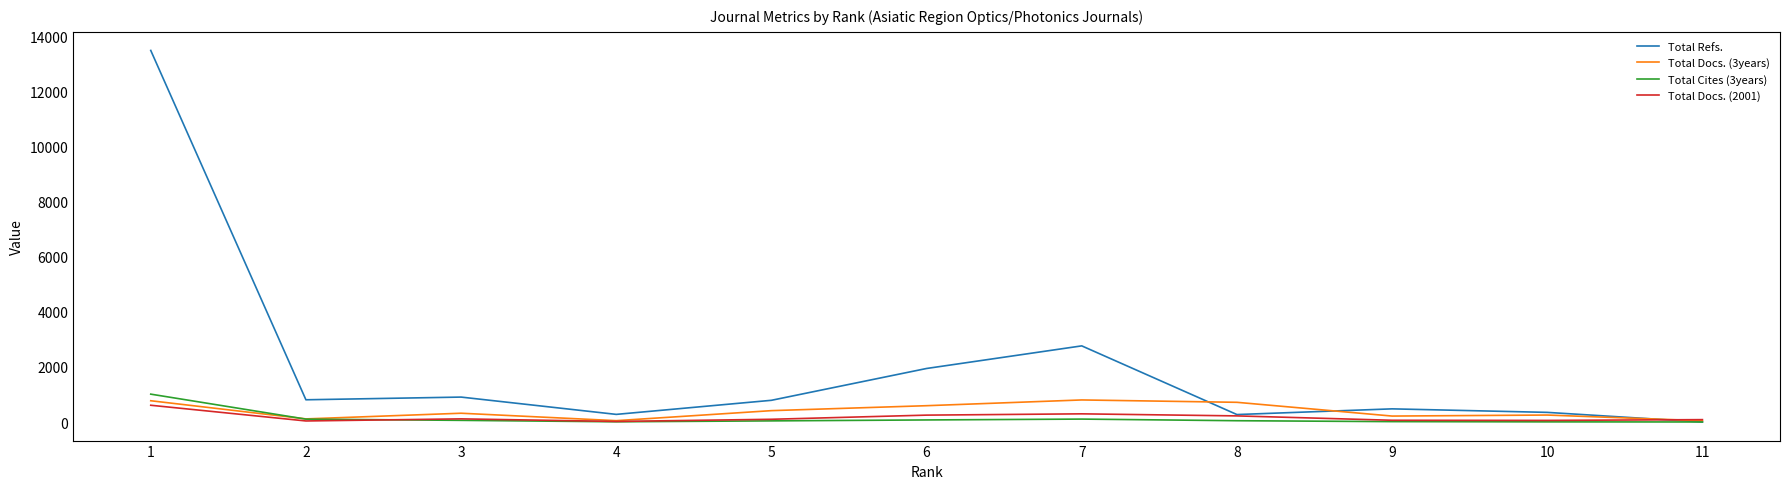

Which series has the largest total across all categories?

Total Refs.